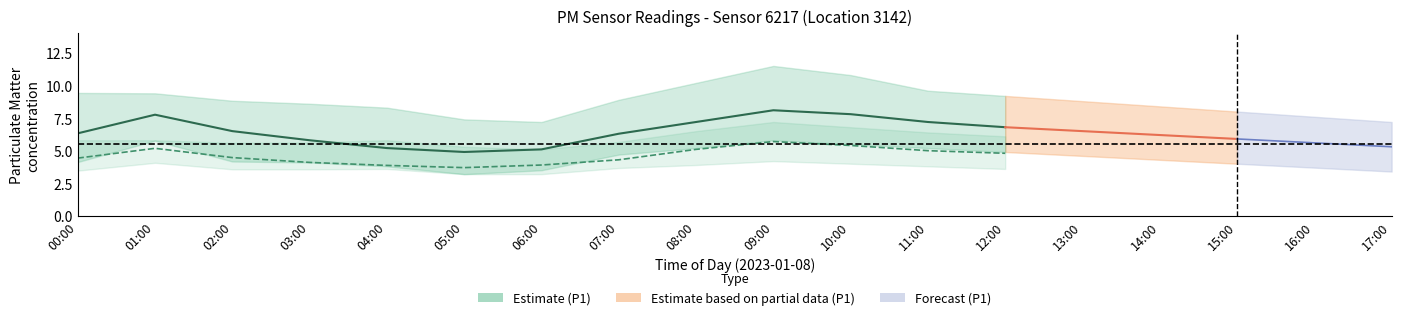

What value does the P1_lower series have at 14:00?

4.3